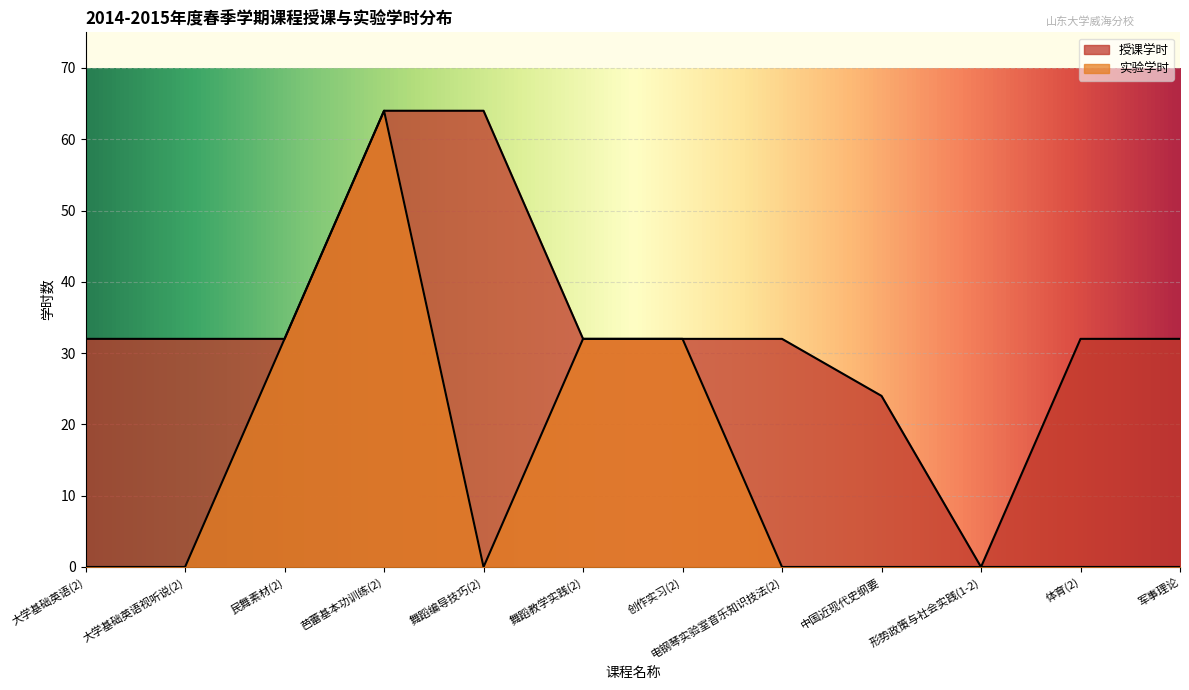

In 授课学时, how many points are lower than both neighbors (excluding endpoints)?

1